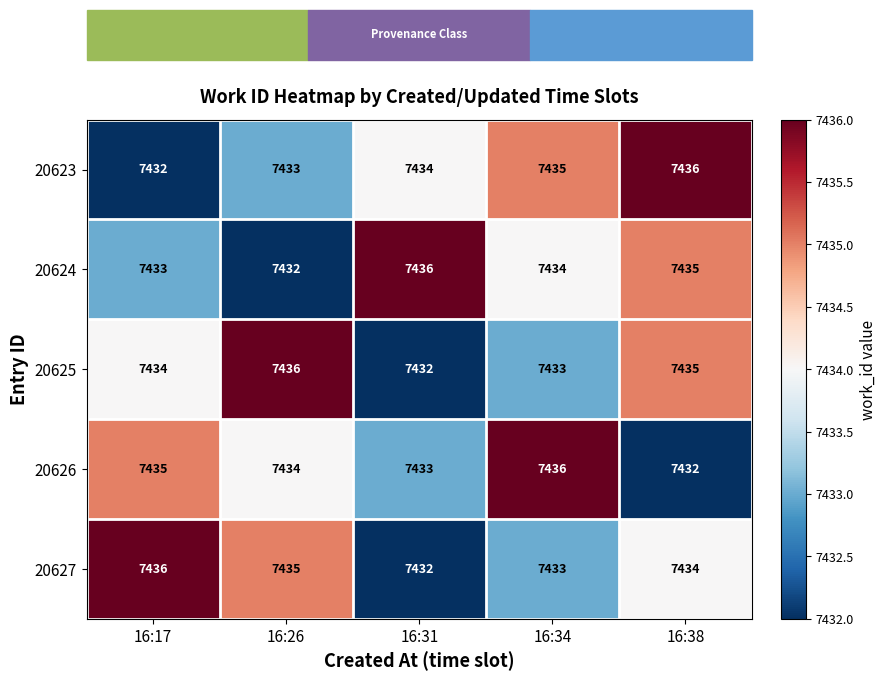

At which category is the sum across all series the highest?

16:38